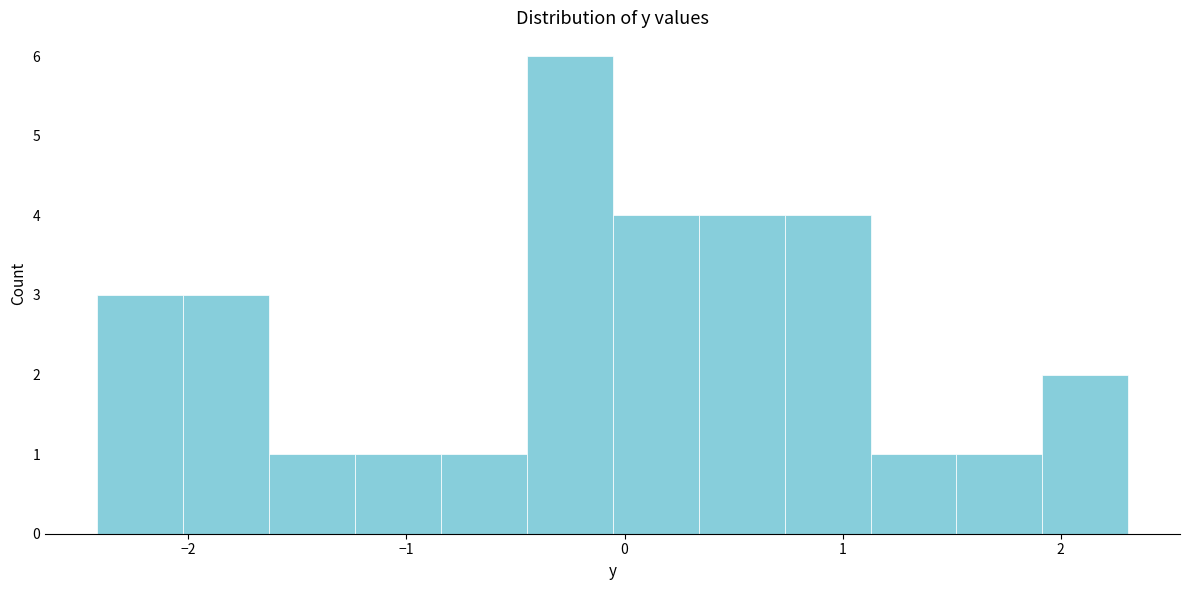

Read against the x-axis, roughly where is the centre of the tallest bar?

-0.3